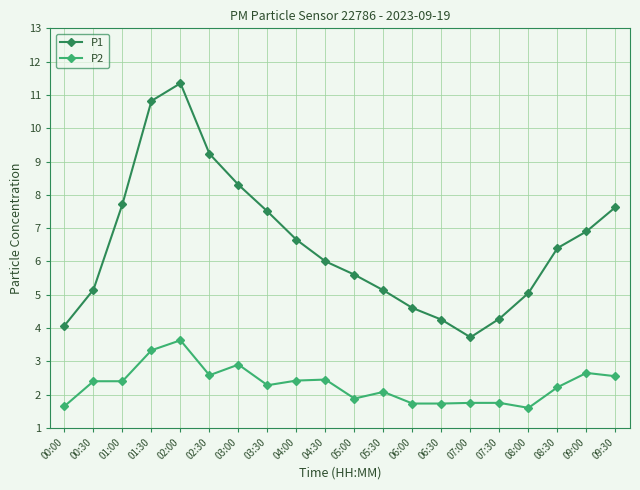

At 01:00, list the series in order from smallest to largest.

P2, P1